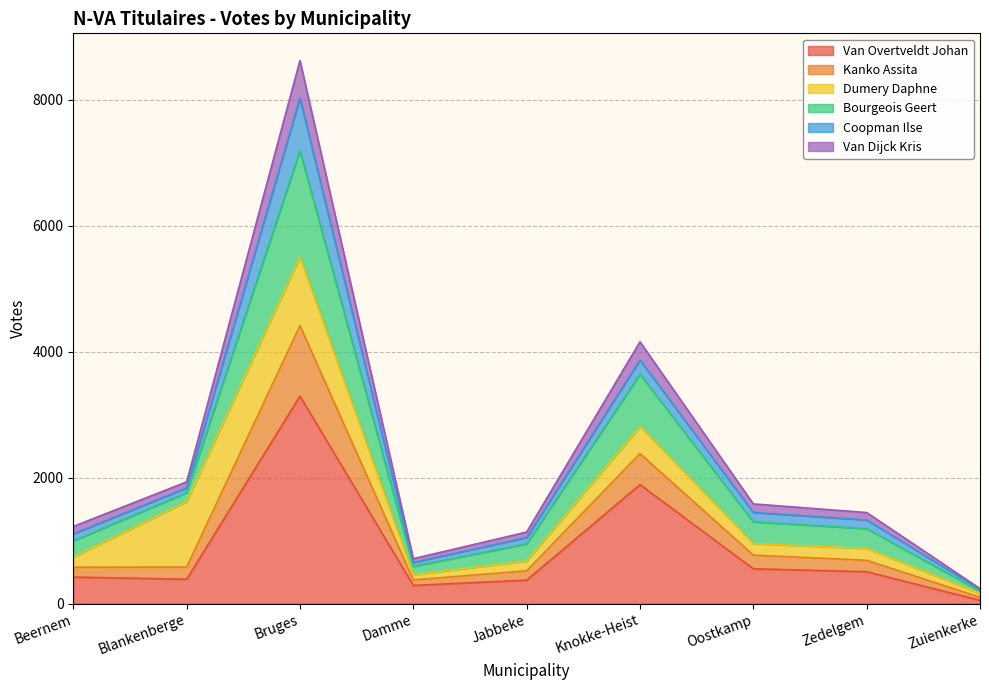

How many interior local peaks does the Van Overtveldt Johan series have?

2